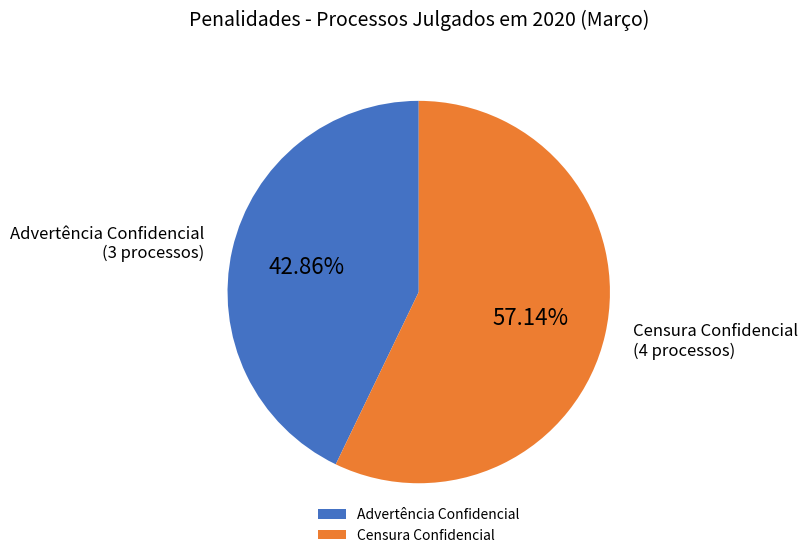

Count the number of slices in the pie.

2